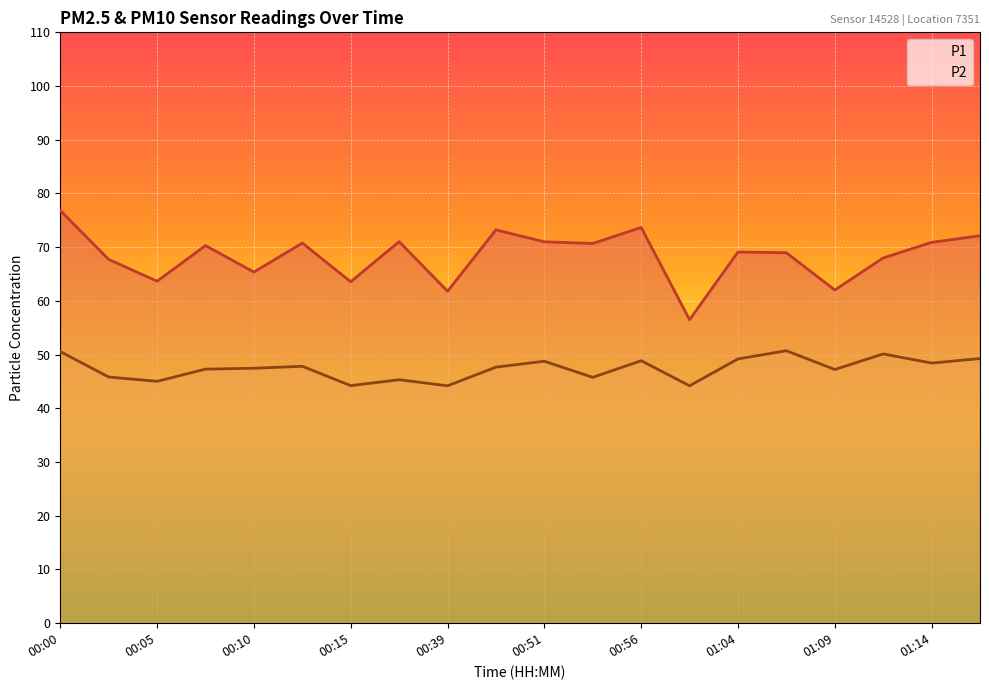

At which category is the sum across all series the highest?

00:00